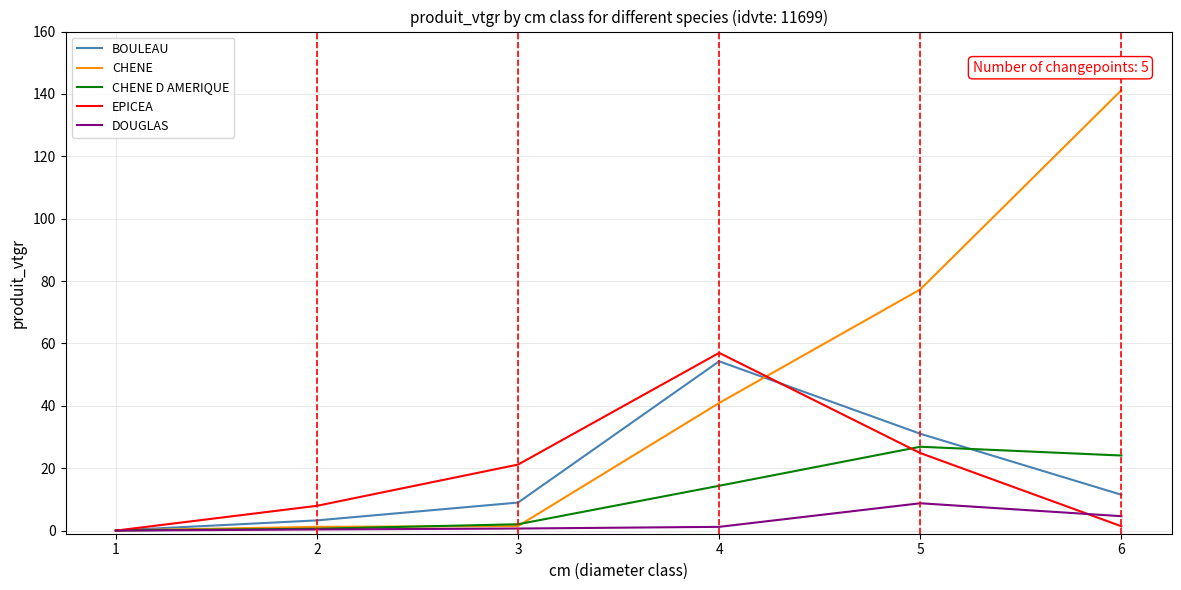

What is the total value across all series at 5?

168.9